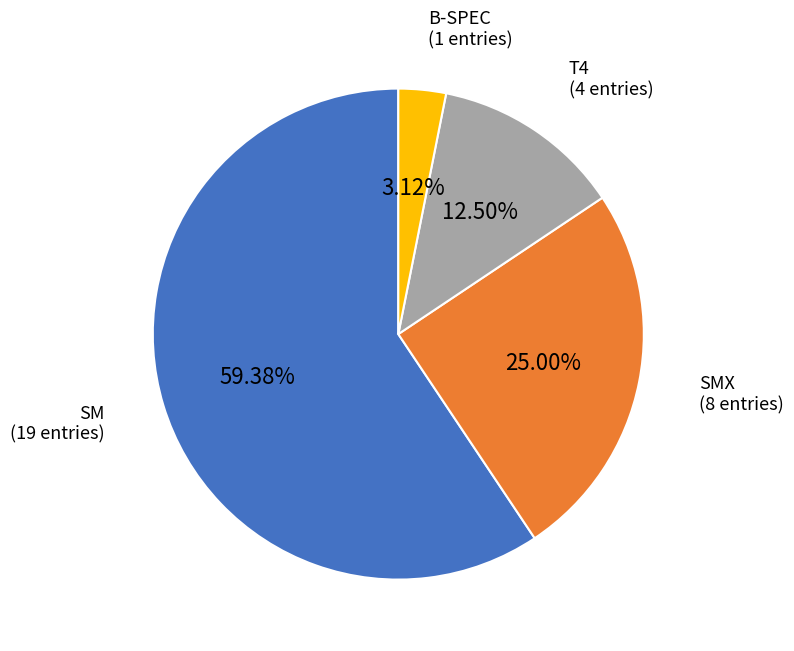

Is there a majority slice in this chart?

Yes